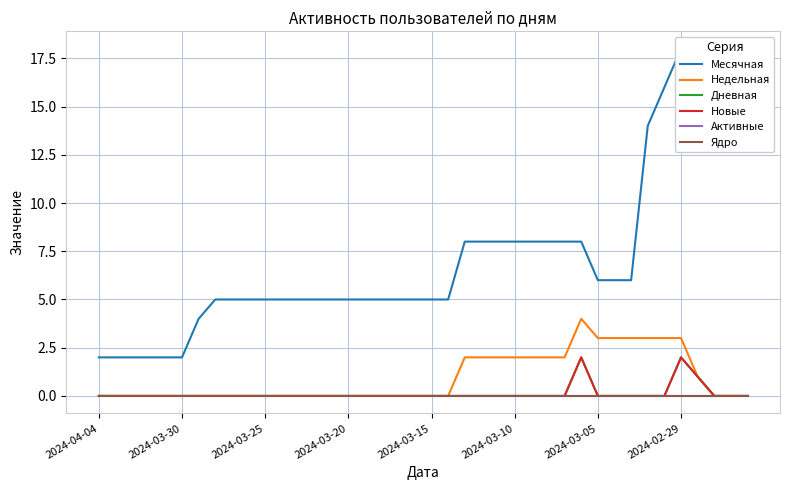

True or false: Активные has more than 0 interior local peaks.

False